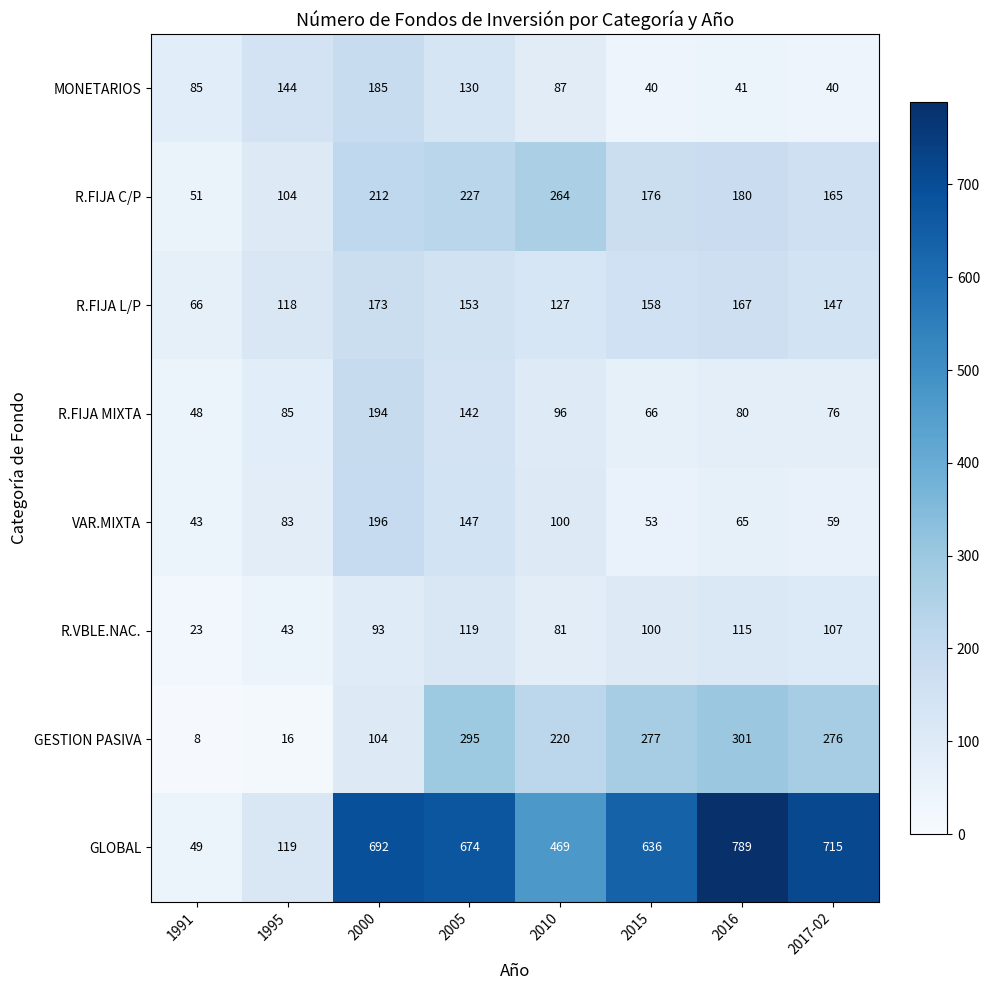

What is the total value across all series at 1995?

712